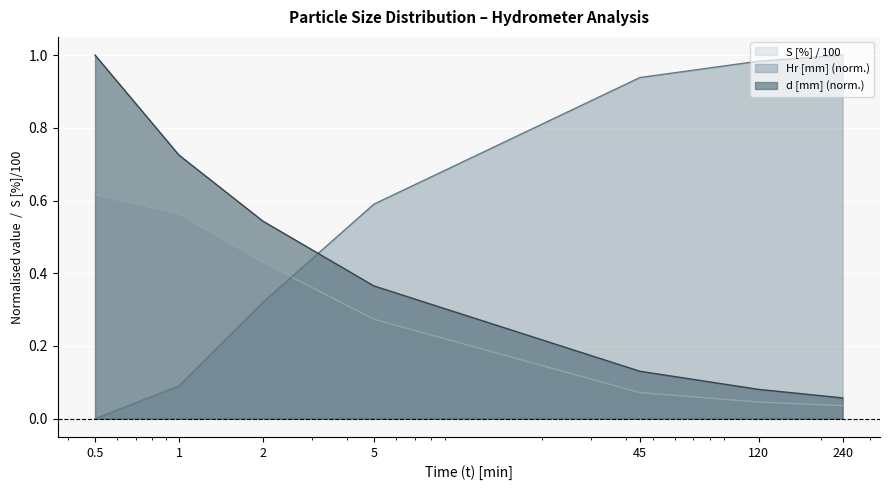

What is the sum of the S [%] values at 240 and 120?

0.1